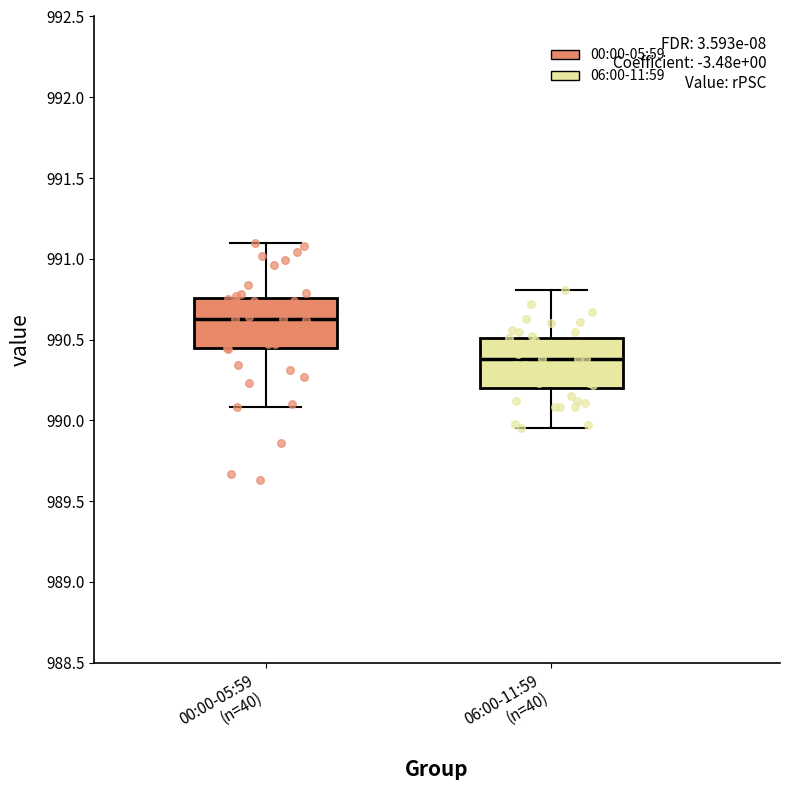

Where is the upper edge of the box for 00:00-05:59 (n=40) on the y-axis? The values are not printed on the chart, so give them approximately, as read against the axis.

990.75